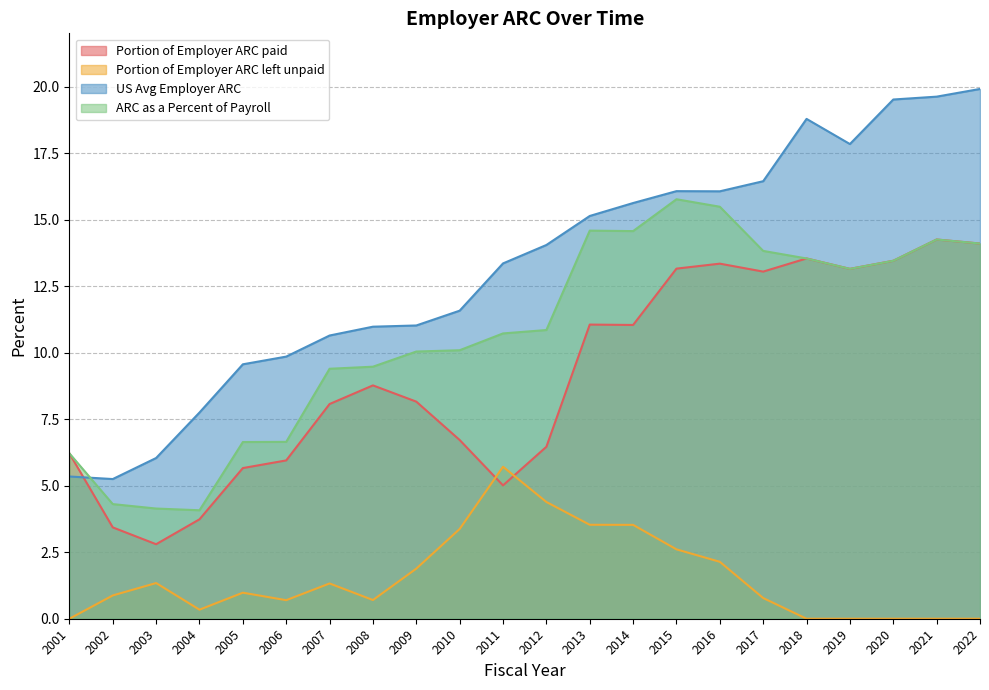

What is the difference between the maximum and minimum values in the US Avg Employer ARC series?

14.7